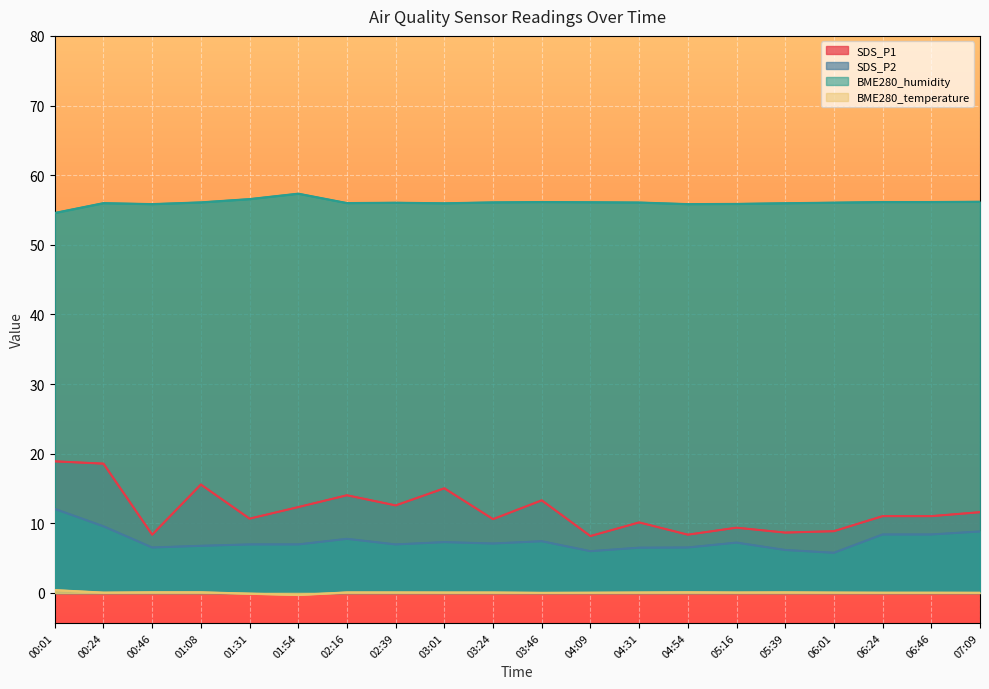

How many lines are shown in the chart?

4